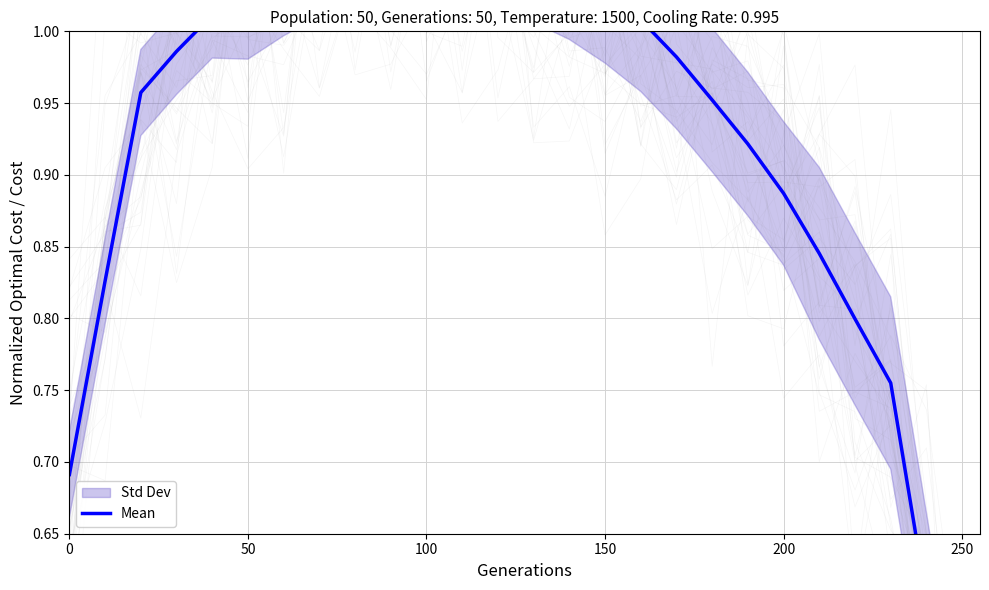

What is the greatest value displayed?

1.1